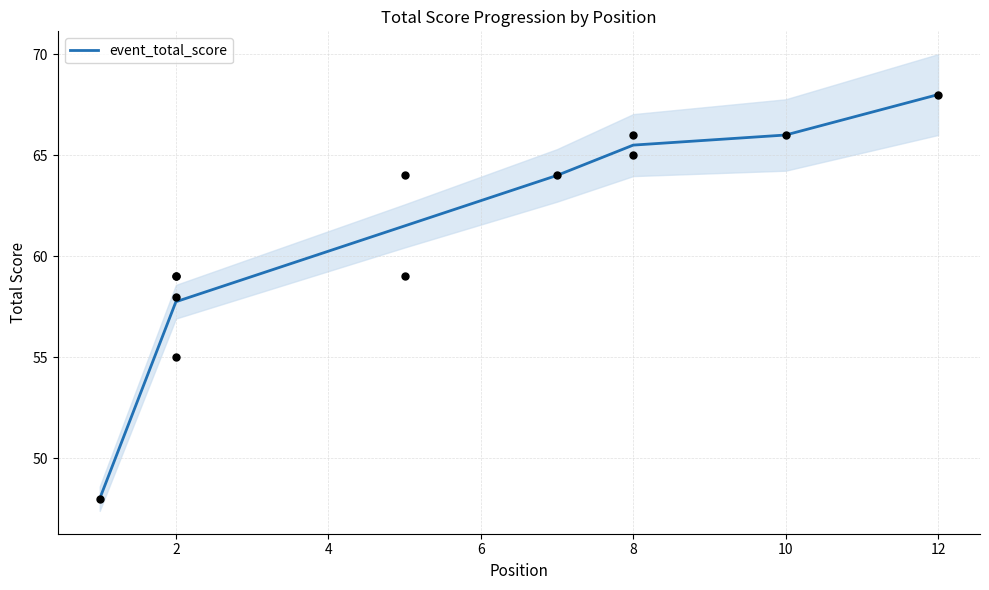

Which has a higher value, 2 or 8?

8